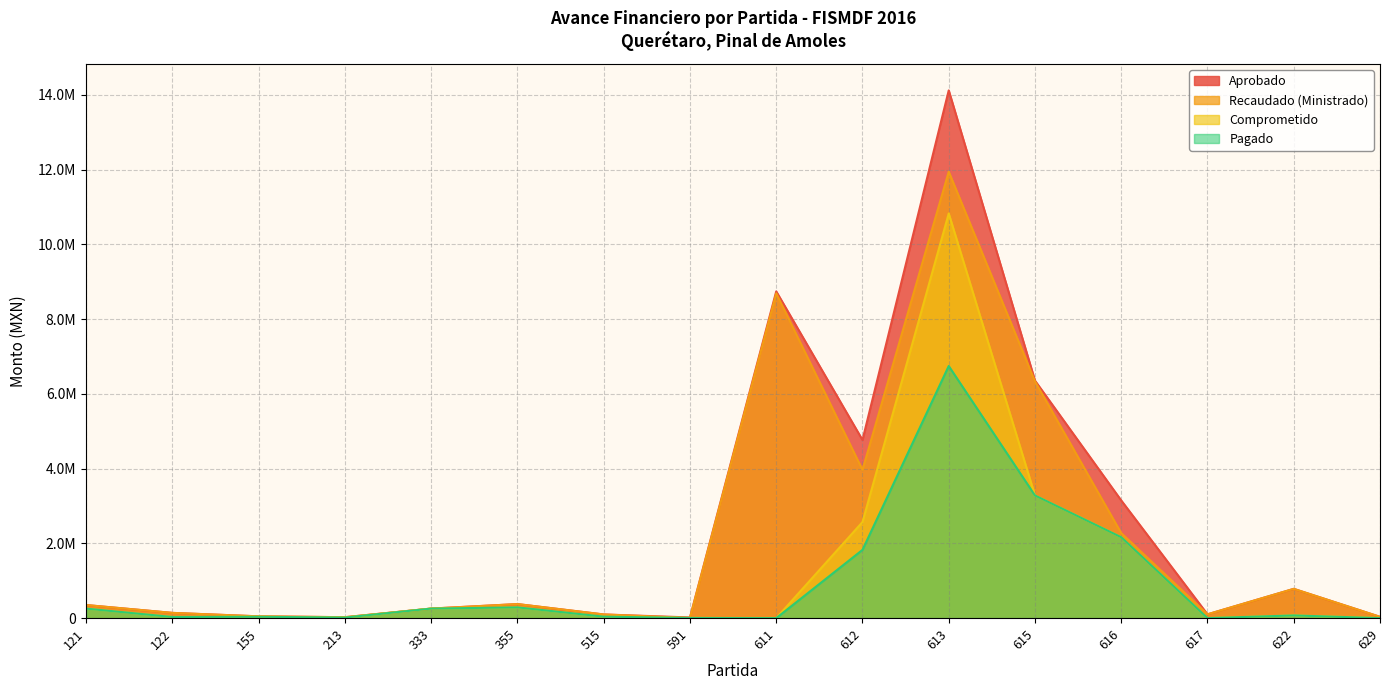

What is the average value of the Recaudado (Ministrado) series?

2213844.2